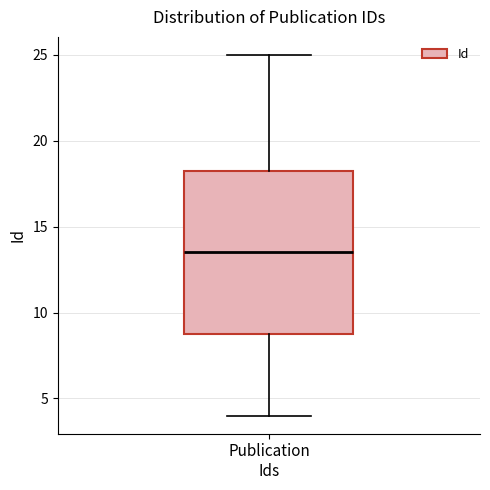

Where does the upper whisker of the box for Publication Ids end on the y-axis? The values are not printed on the chart, so give them approximately, as read against the axis.

25.0